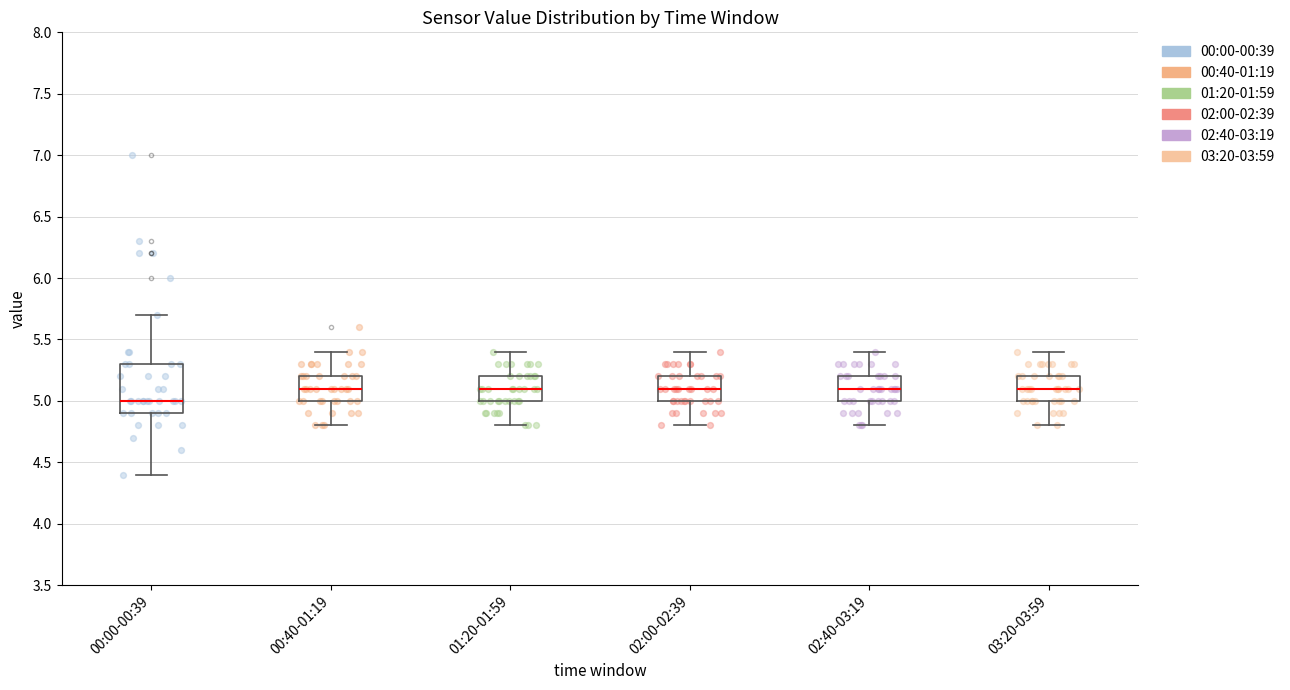

Where does the lower whisker of the box for 00:40-01:19 end on the y-axis? The values are not printed on the chart, so give them approximately, as read against the axis.

4.8